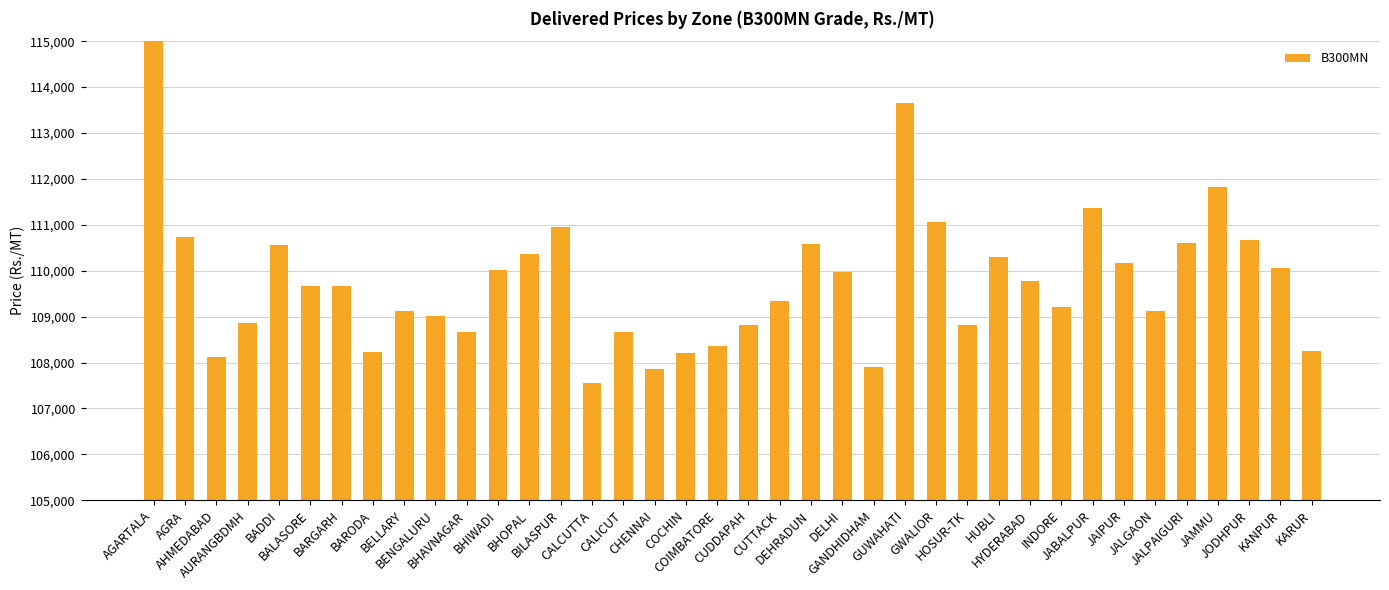

At which label is the value closest to 114060?

GUWAHATI